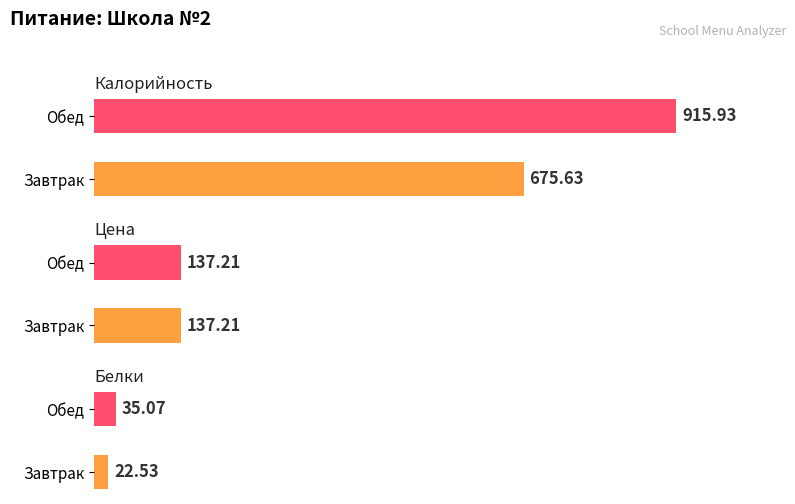

Count the number of data series in this chart.

3